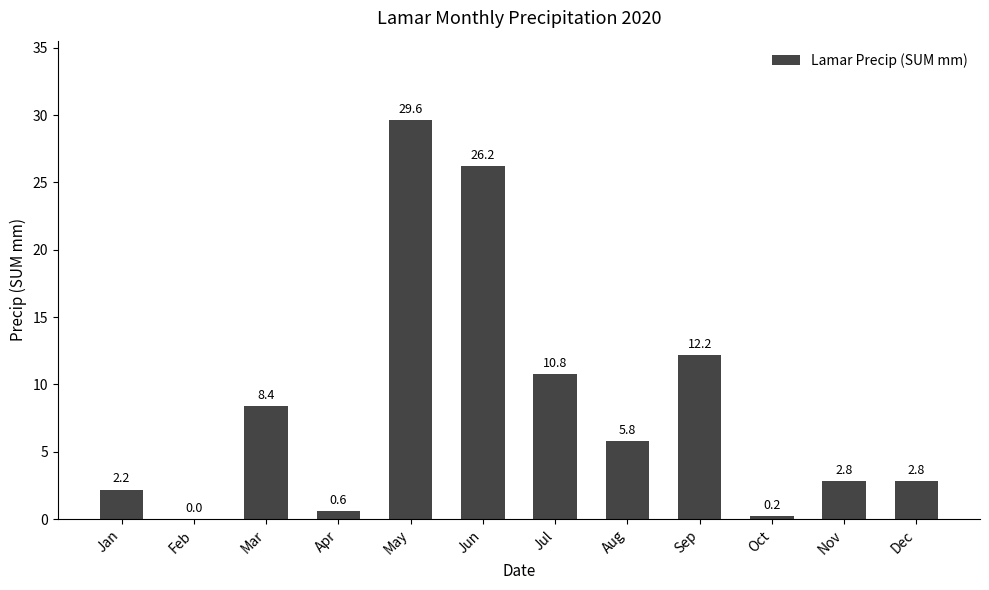

What is the change in value from Jan to Nov?

+0.6